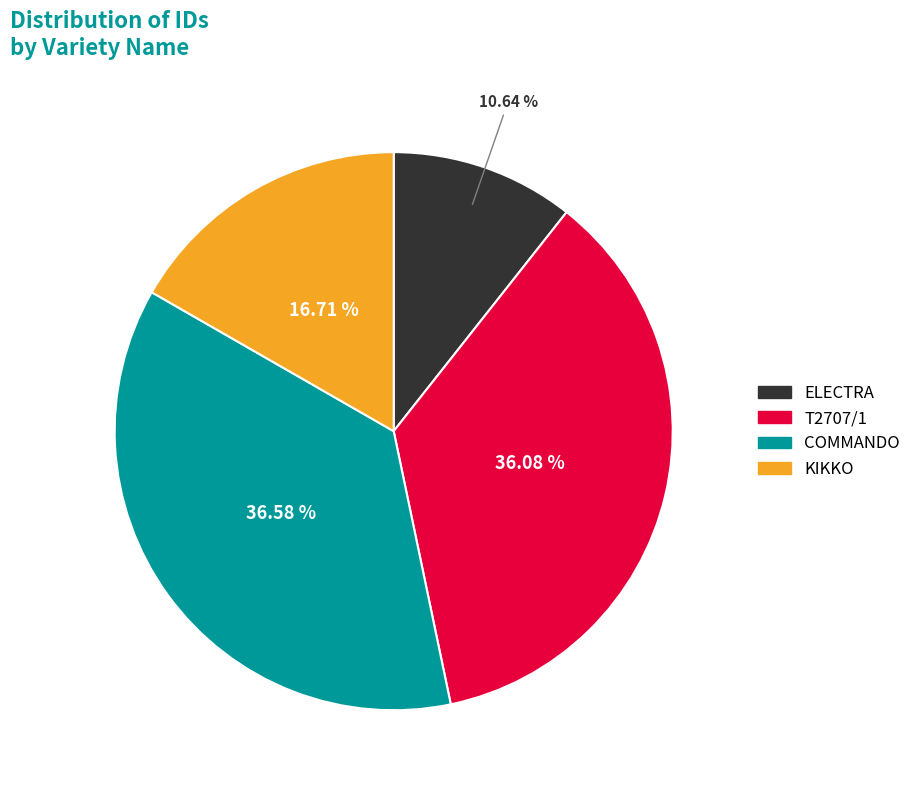

To the nearest percent, what percentage of the pie is KIKKO?

17%